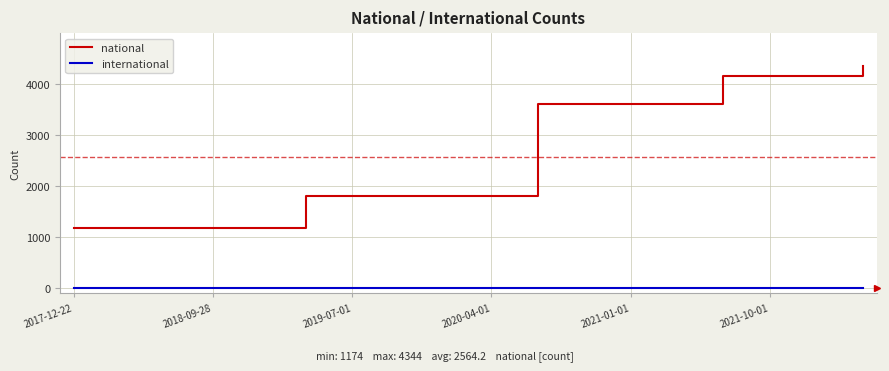

List the series in order of their peak value, lowest first.

international, national